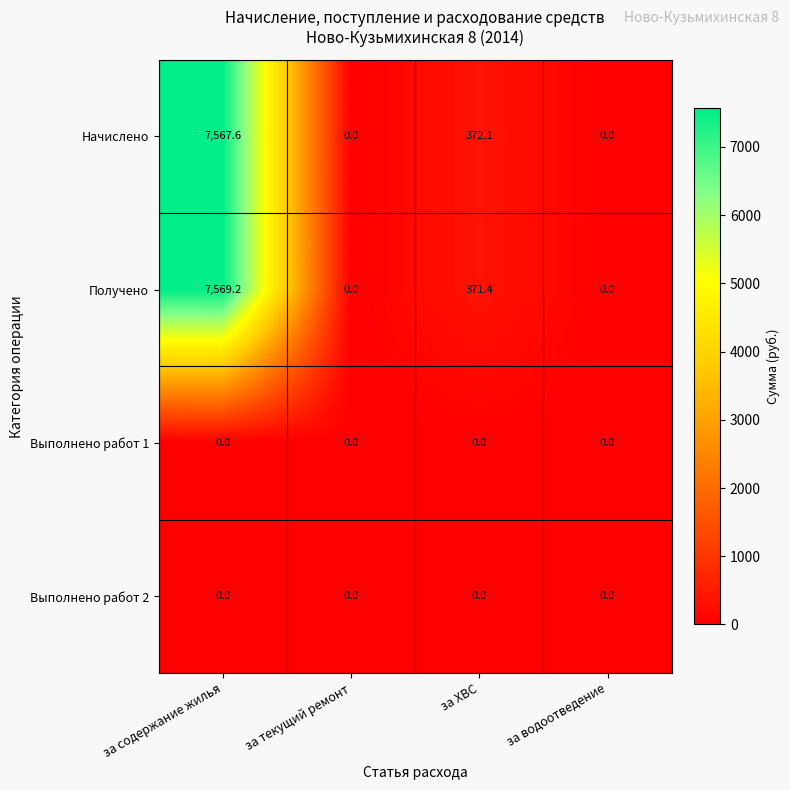

How many series are shown in this chart?

4